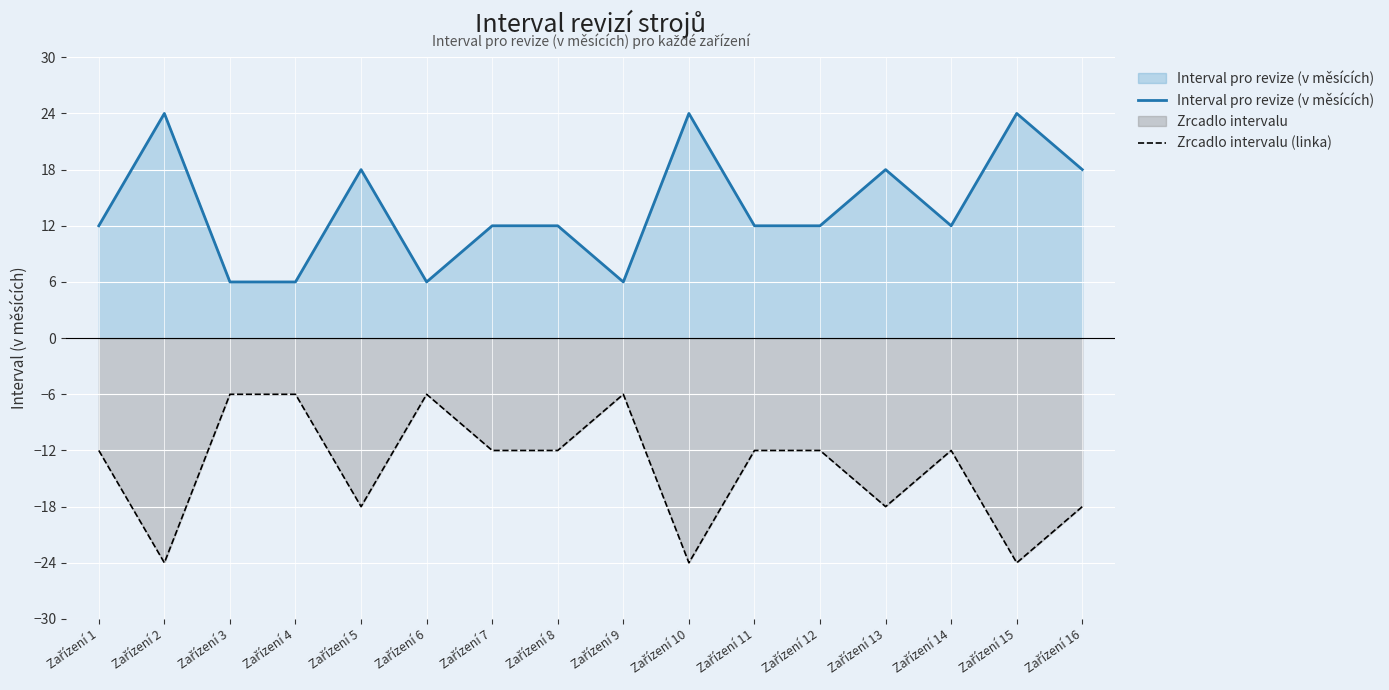

What is the maximum value for Interval pro revize (v měsících)?

24